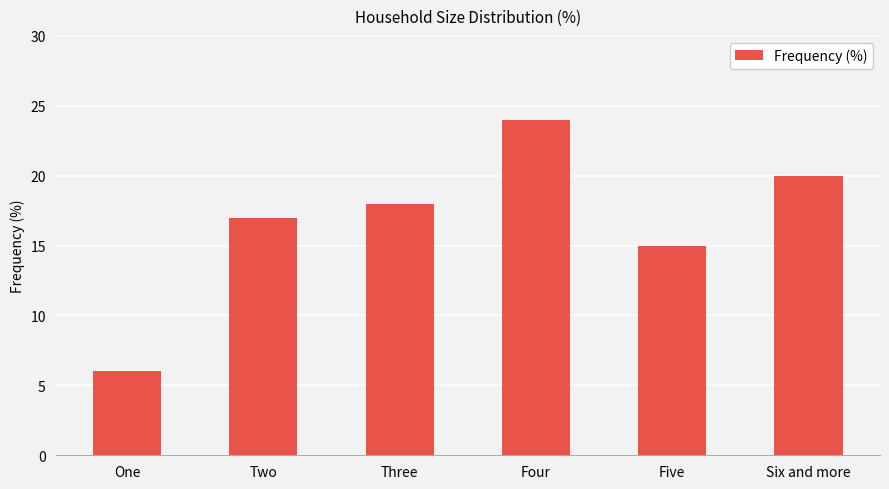

At which category does the chart reach its minimum across all series?

One